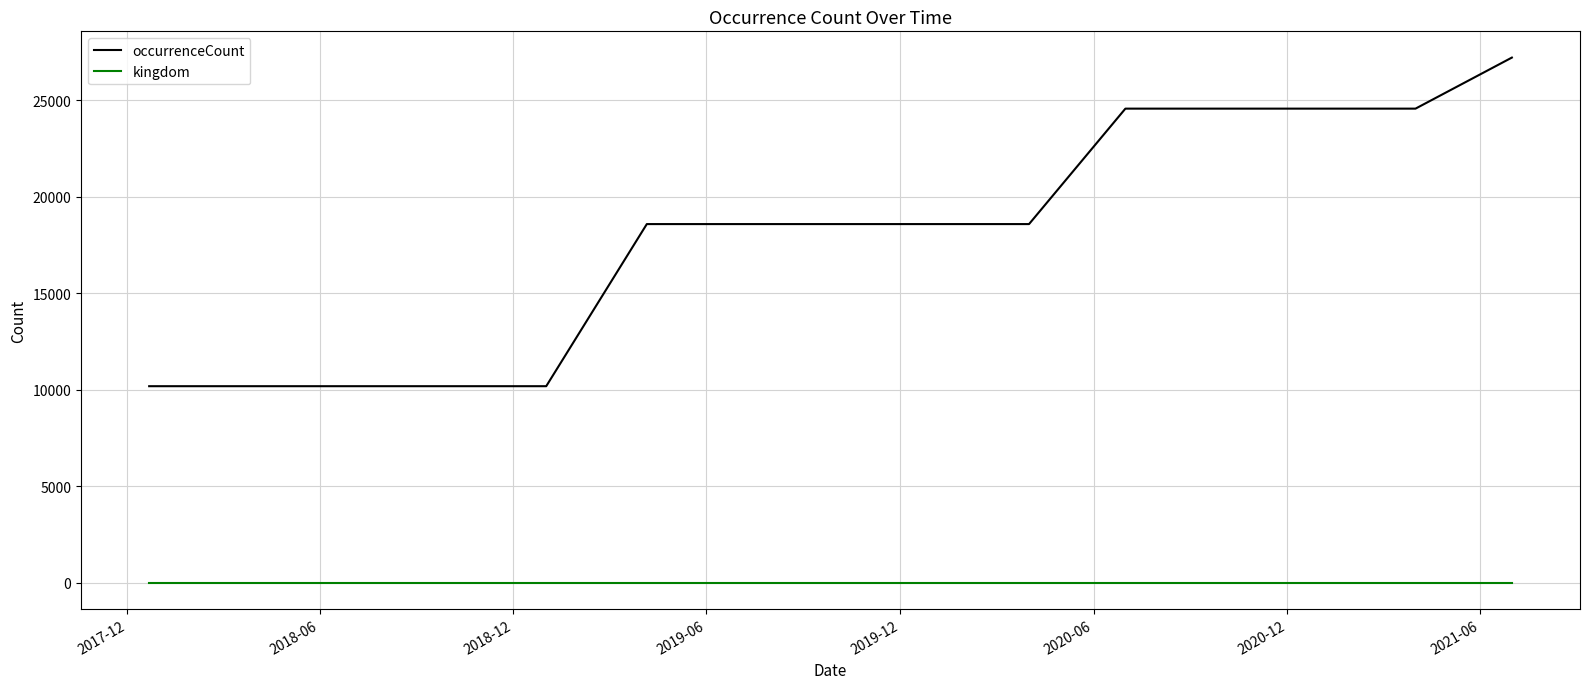

Does the chart have visible grid lines?

Yes